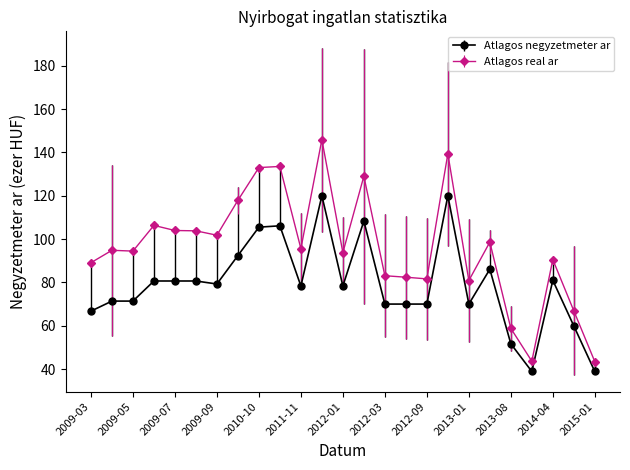

True or false: Atlagos real ar has more than 1 interior local peaks.

True